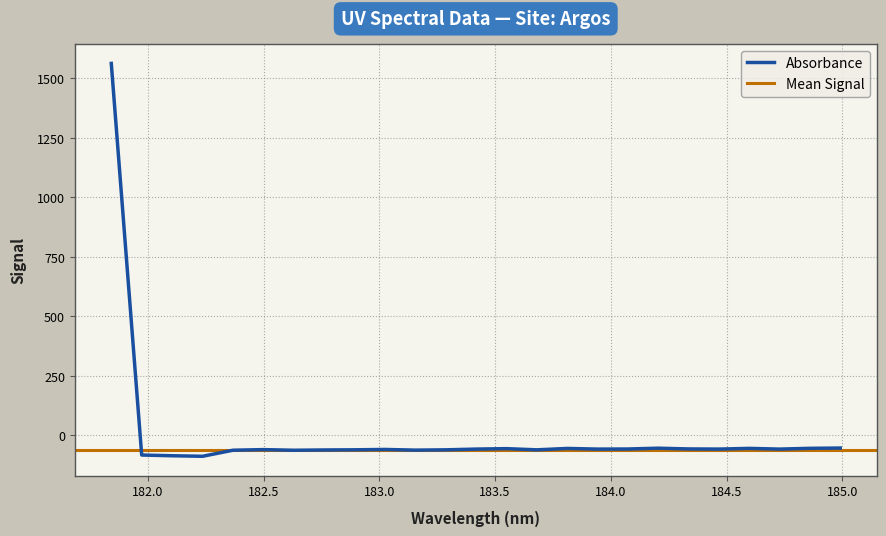

Which has a higher value, 182.8925964608 or 182.3673257152?

182.8925964608